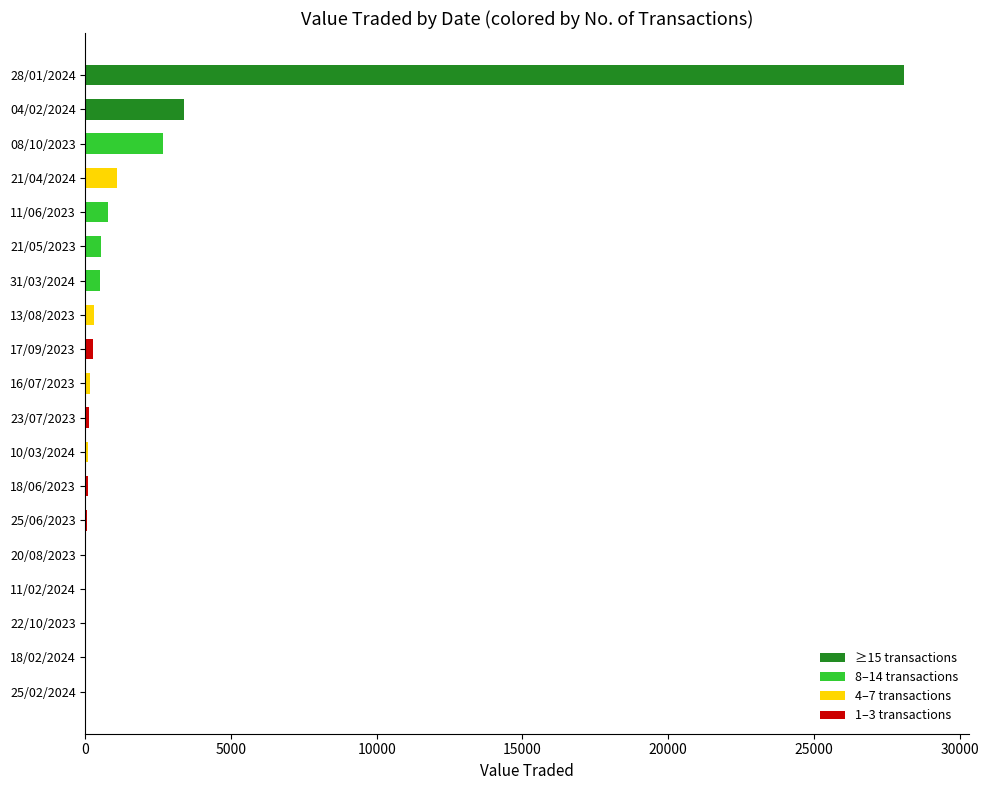

The chart shows a value of 70 at 18/06/2023. True or false?

True